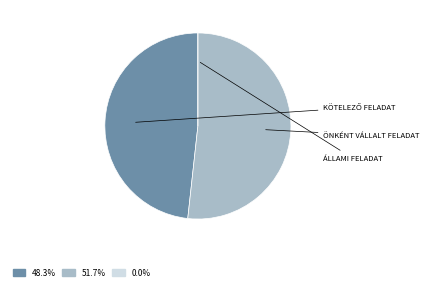

Is there any slice that represents more than half of the pie?

Yes